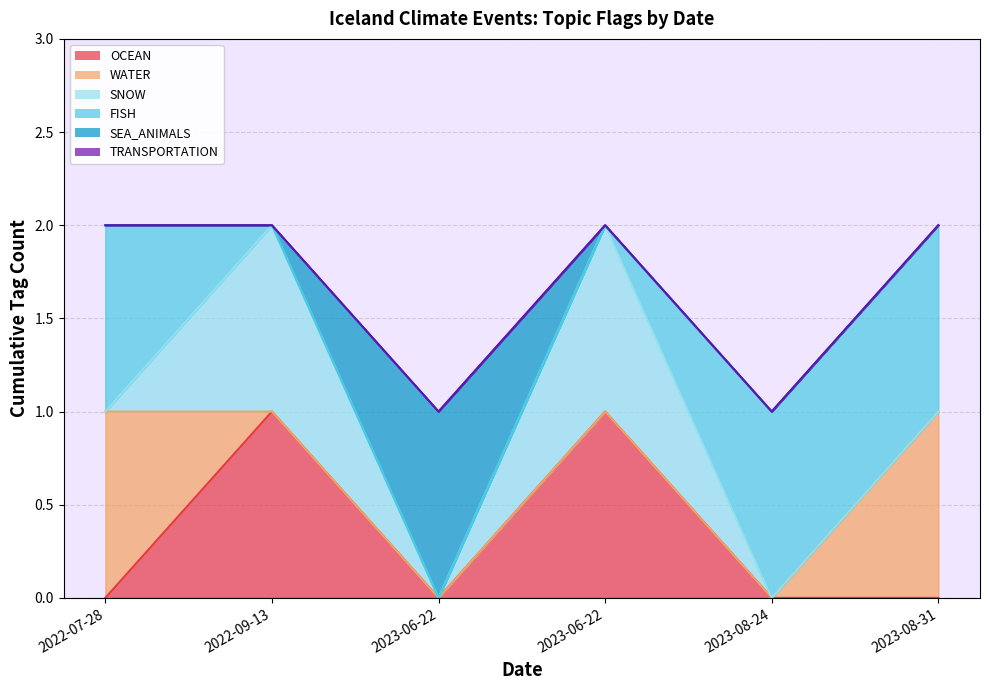

Reading left to right, transcribe all the data shown in this chart.

OCEAN: 0	1	0	1	0	0
WATER: 1	0	0	0	0	1
SNOW: 0	1	0	1	0	0
FISH: 1	0	0	0	1	1
SEA_ANIMALS: 0	0	1	0	0	0
TRANSPORTATION: 0	0	0	0	0	0